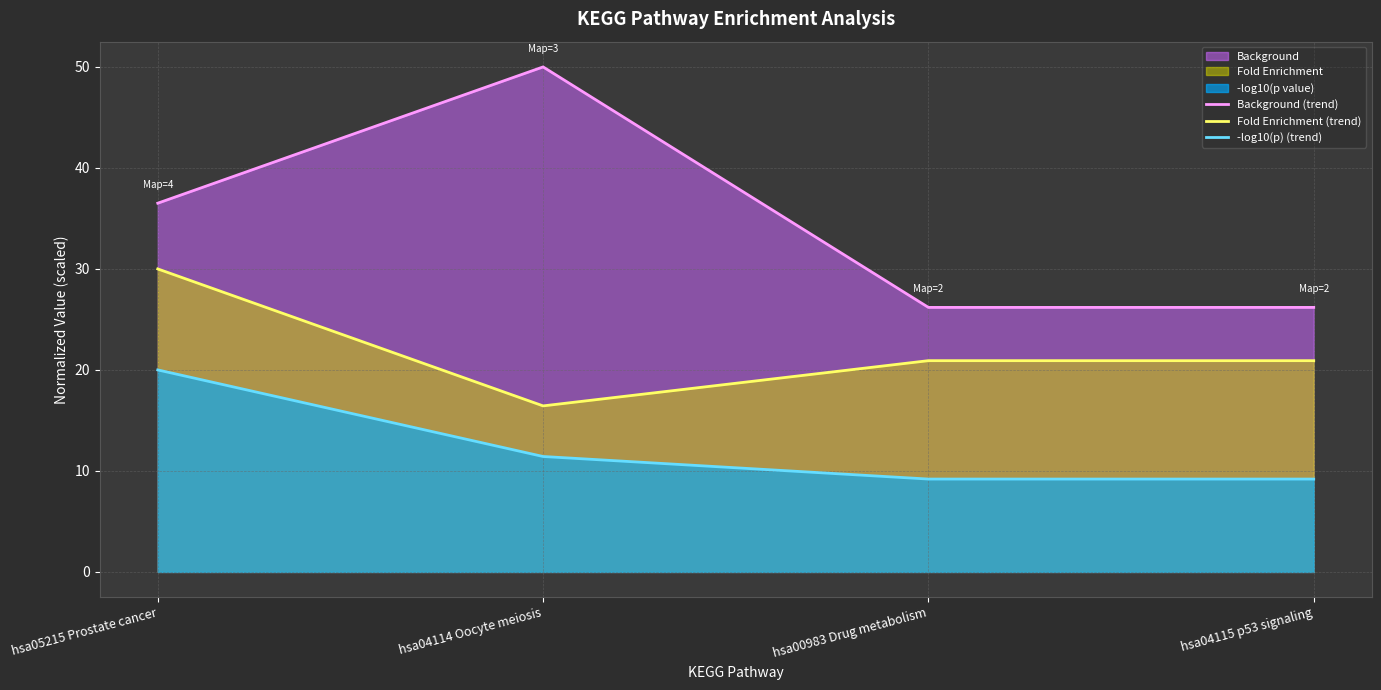

How many lines are shown in the chart?

3